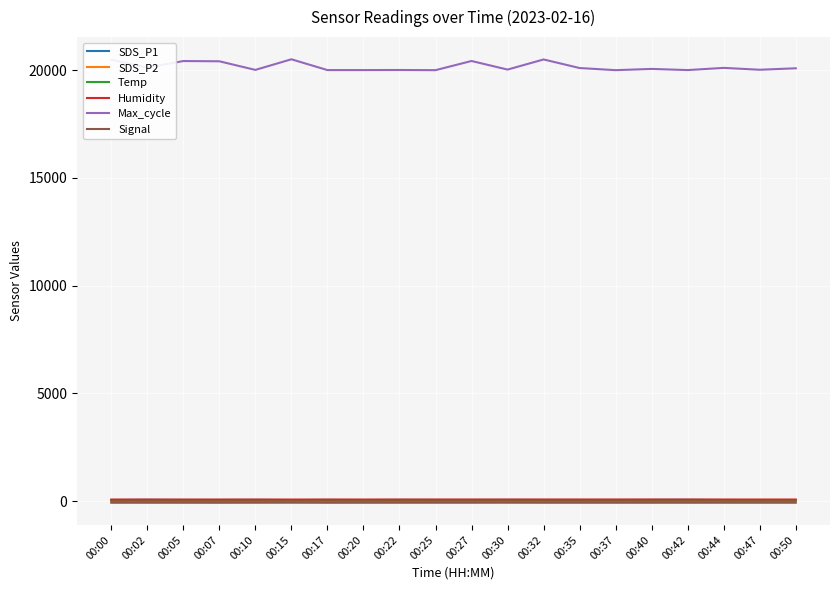

Which series has the largest total across all categories?

Max_cycle